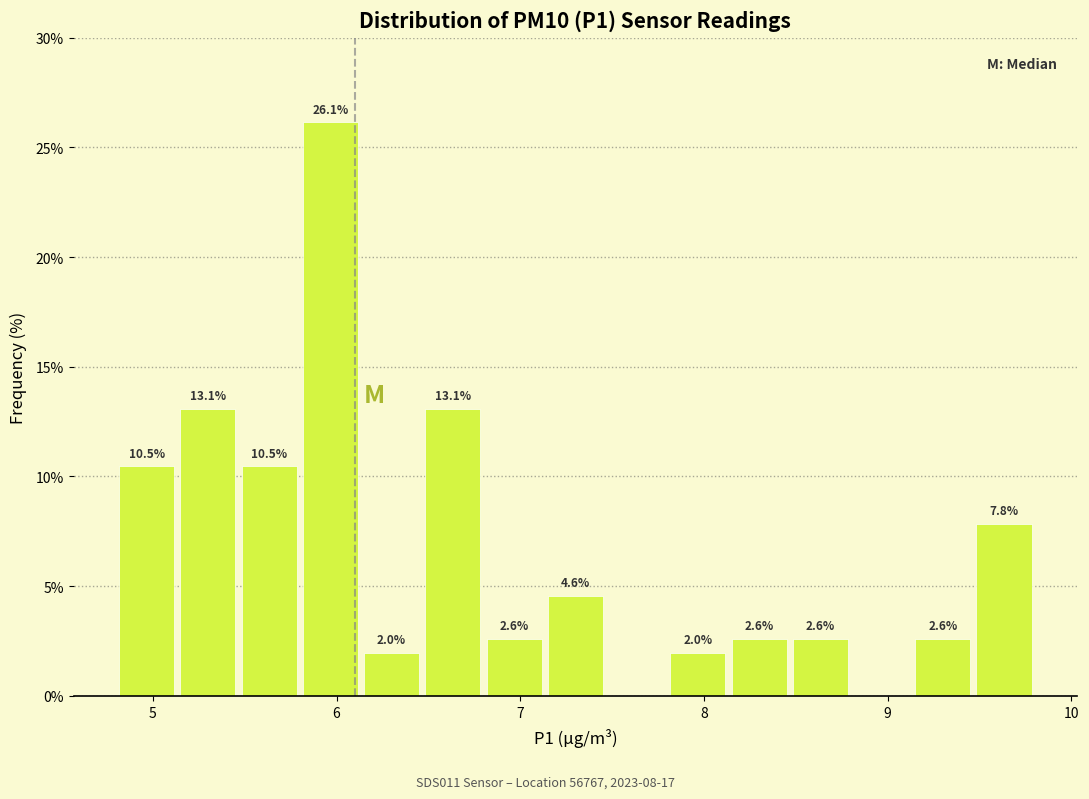

Around what value on the x-axis is the tallest bar? Give the approximate position of its centre, as read against the axis.

6.0